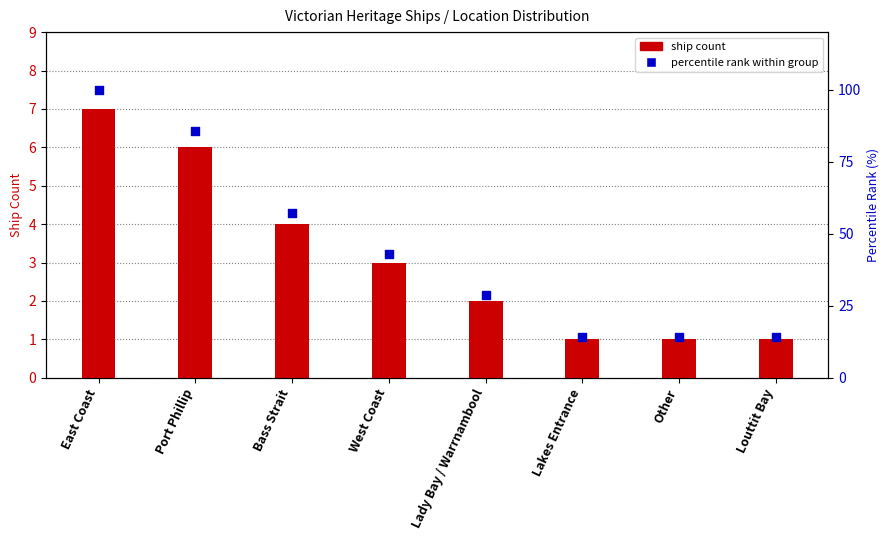

Is the value of percentile rank at Other greater than the value of ship count at Lady Bay / Warrnambool?

Yes